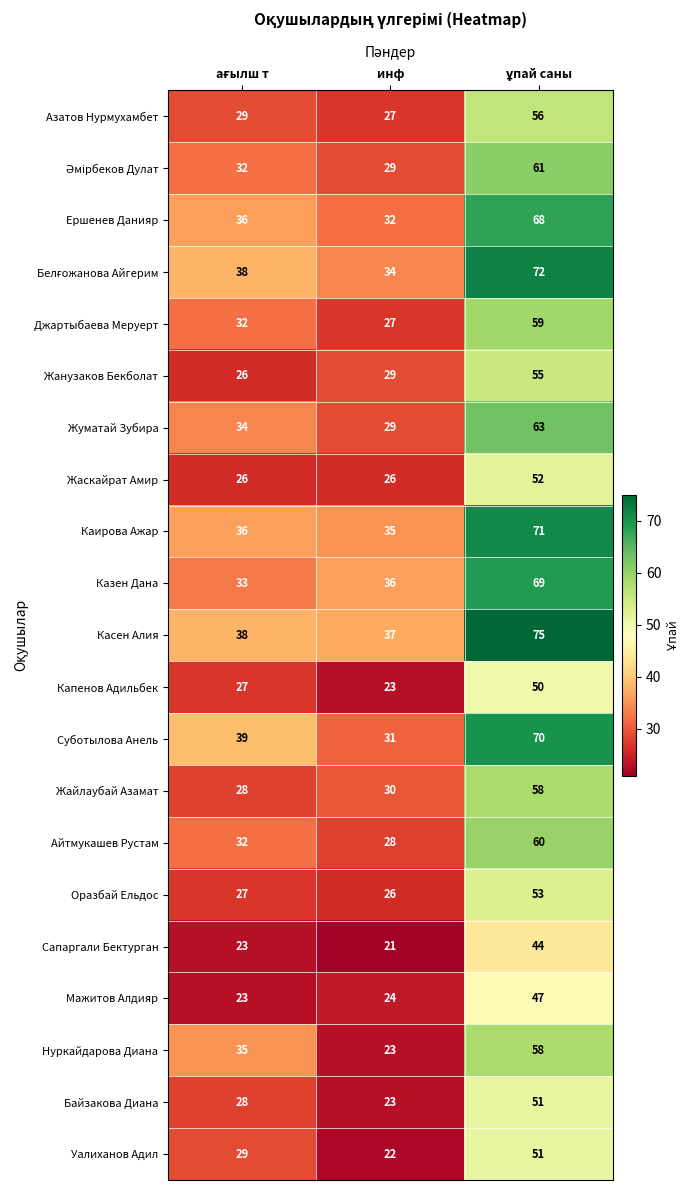

Read the Жаскайрат Амир value at инф.

26